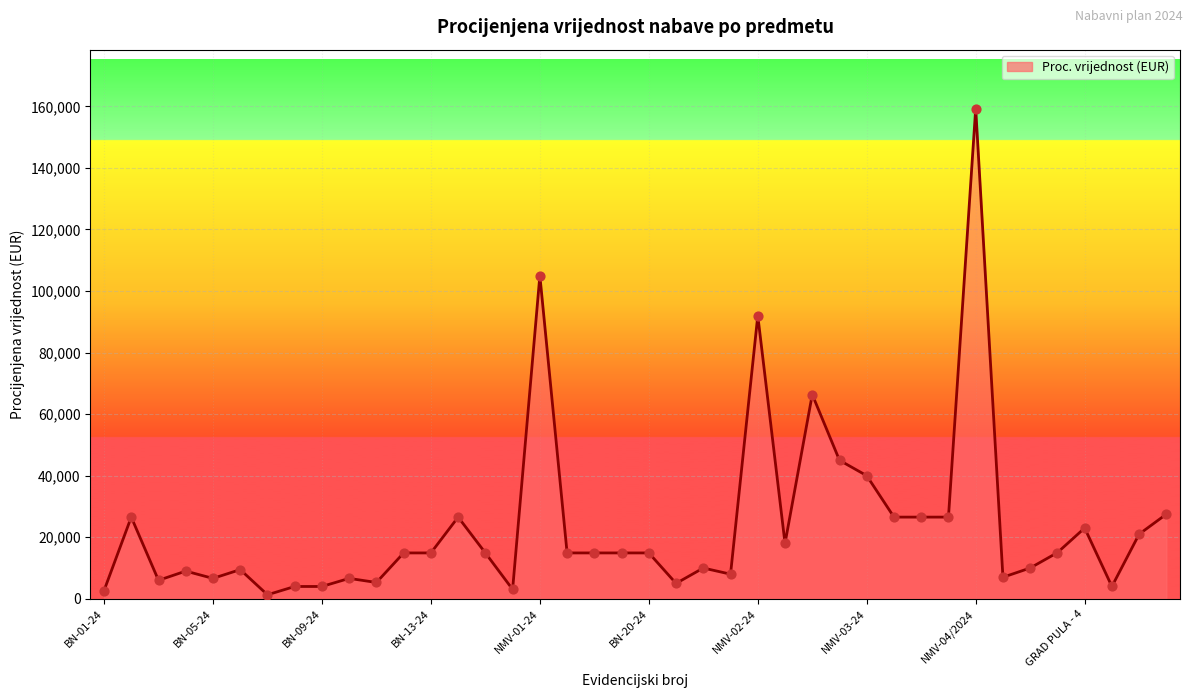

What is the maximum value shown in the chart?

159300